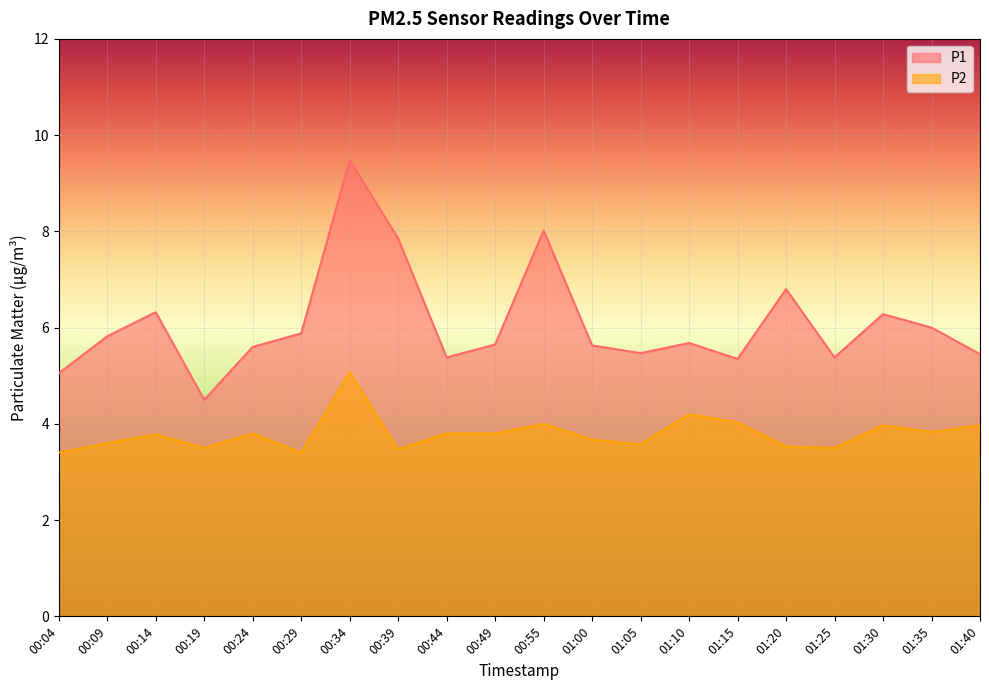

What is the greatest value displayed?

9.5